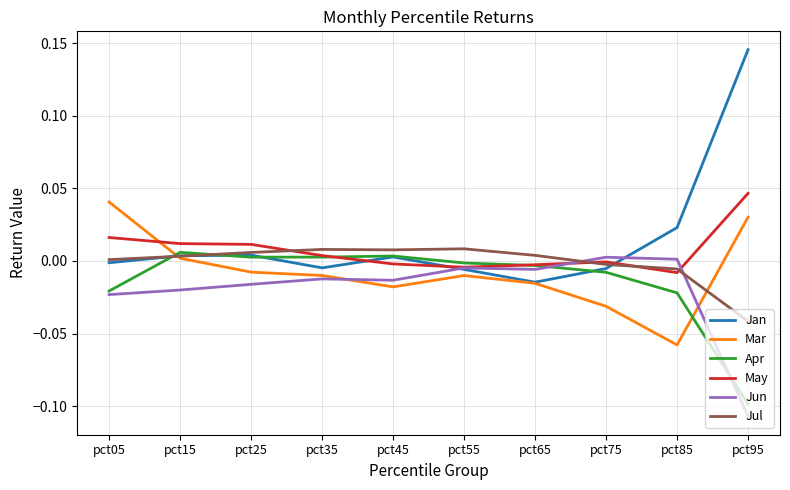

Does the chart have visible grid lines?

Yes